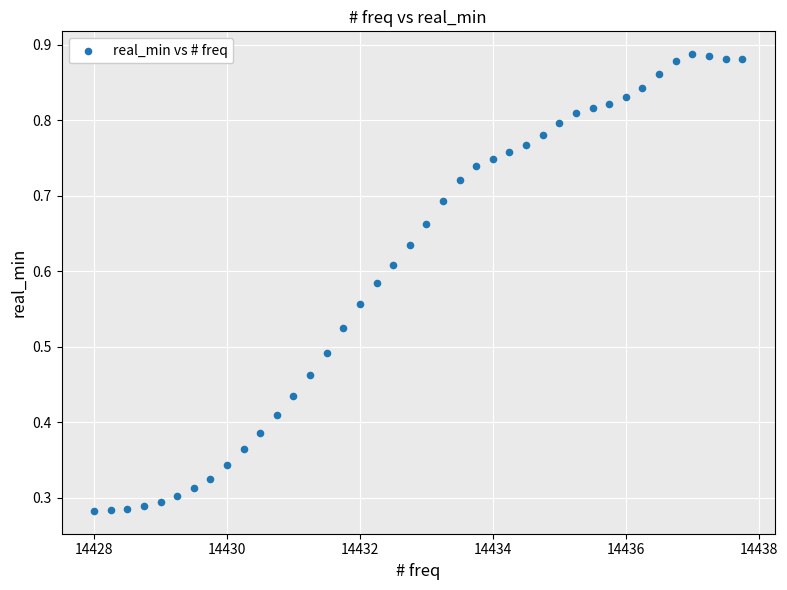

What is the range of X values (max minus min)?

9.8